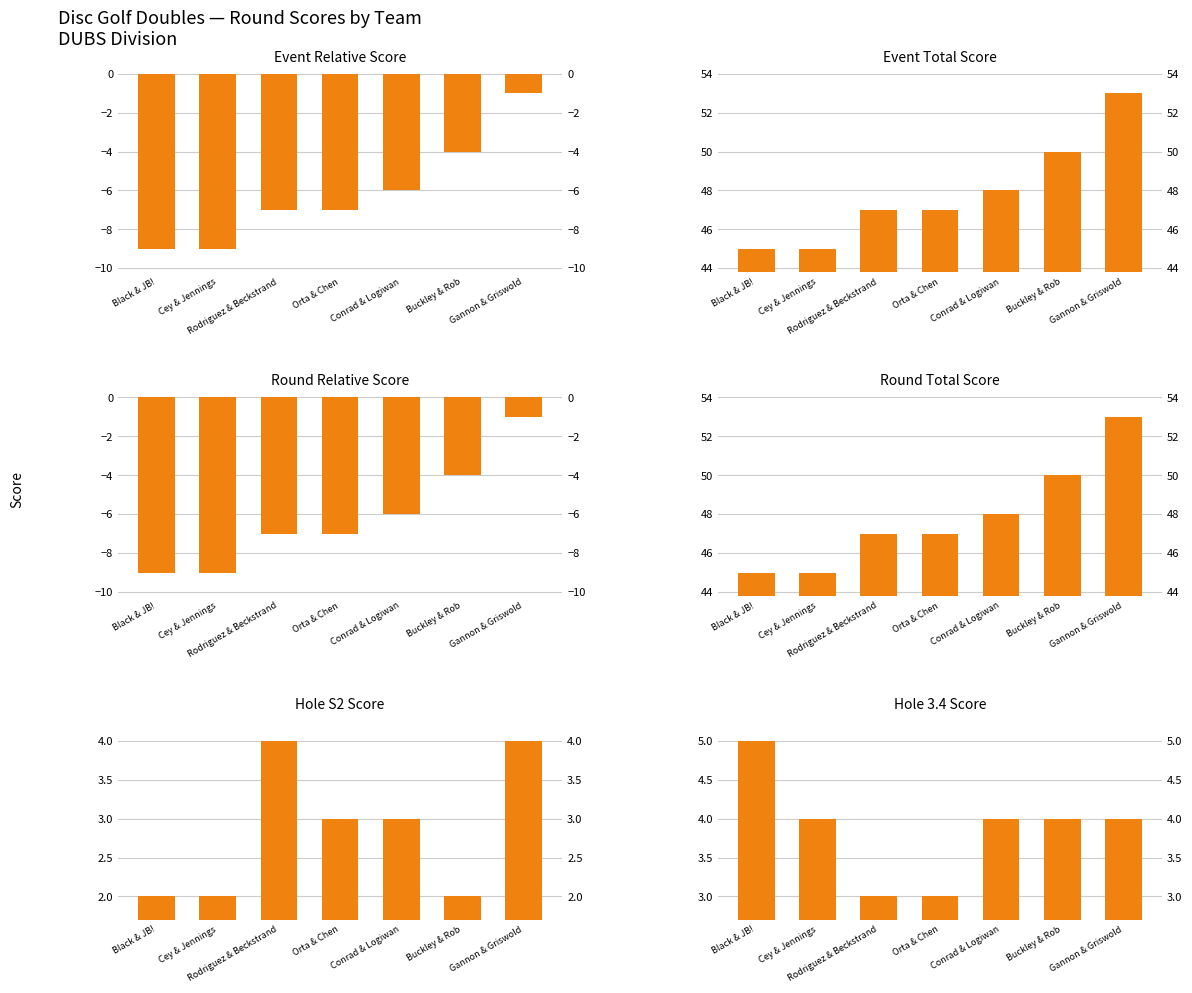

Rank the categories by Round Relative Score value from highest to lowest.

Gannon & Griswold, Buckley & Rob, Conrad & Logiwan, Rodriguez & Beckstrand, Orta & Chen, Black & JB!, Cey & Jennings